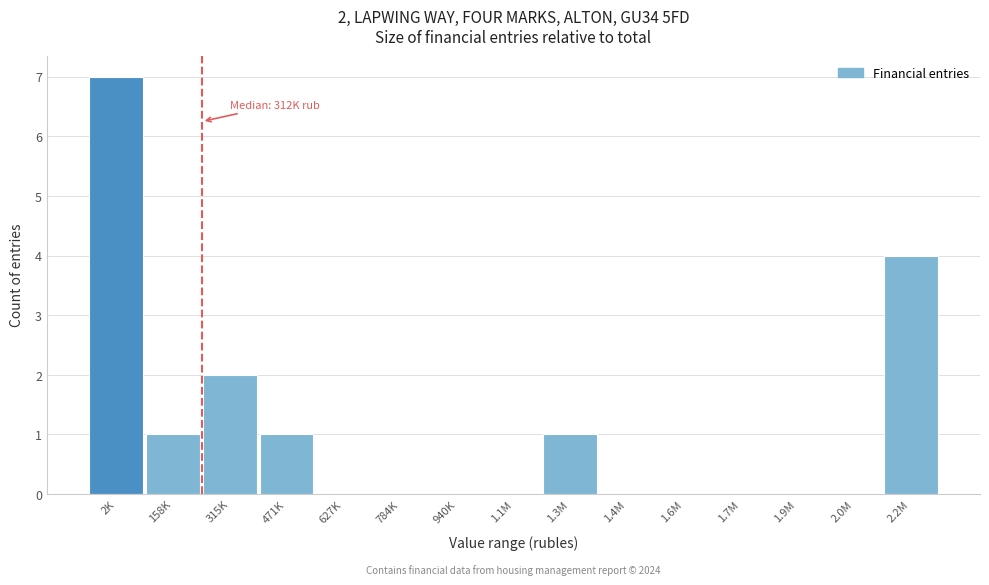

Reading left to right, what are all the values shown in this chart?

2K=7	158K=1	315K=2	471K=1	627K=0	784K=0	940K=0	1.1M=0	1.3M=1	1.4M=0	1.6M=0	1.7M=0	1.9M=0	2.0M=0	2.2M=4